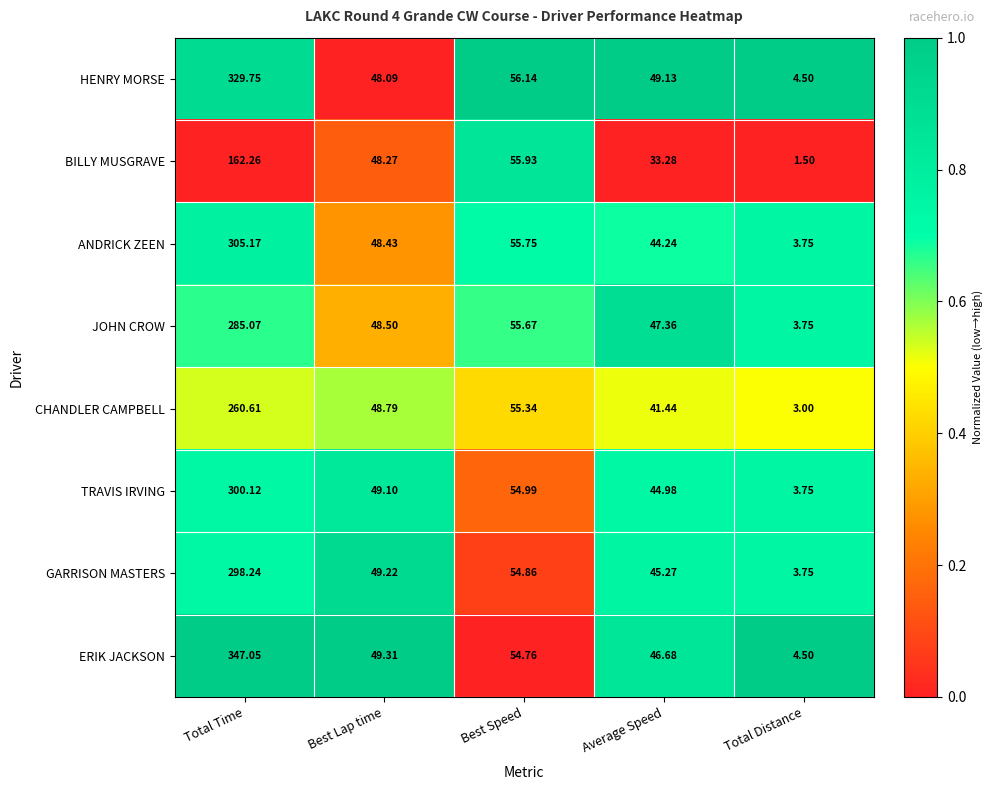

Which label corresponds to the largest value in the chart?

Total Time